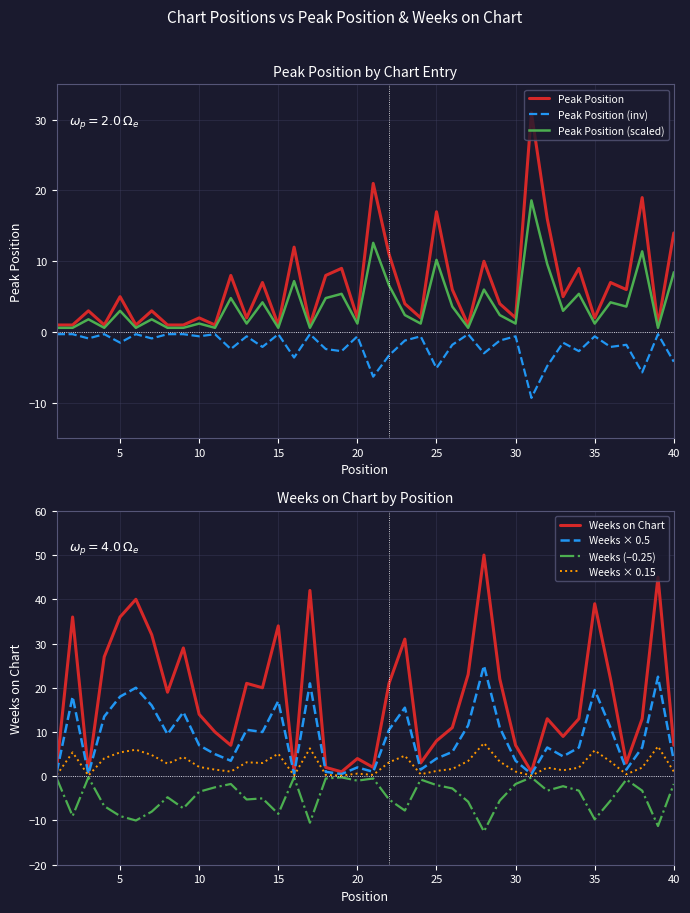

The Weeks × 0.5 series shows 6.8 at 35. True or false?

False